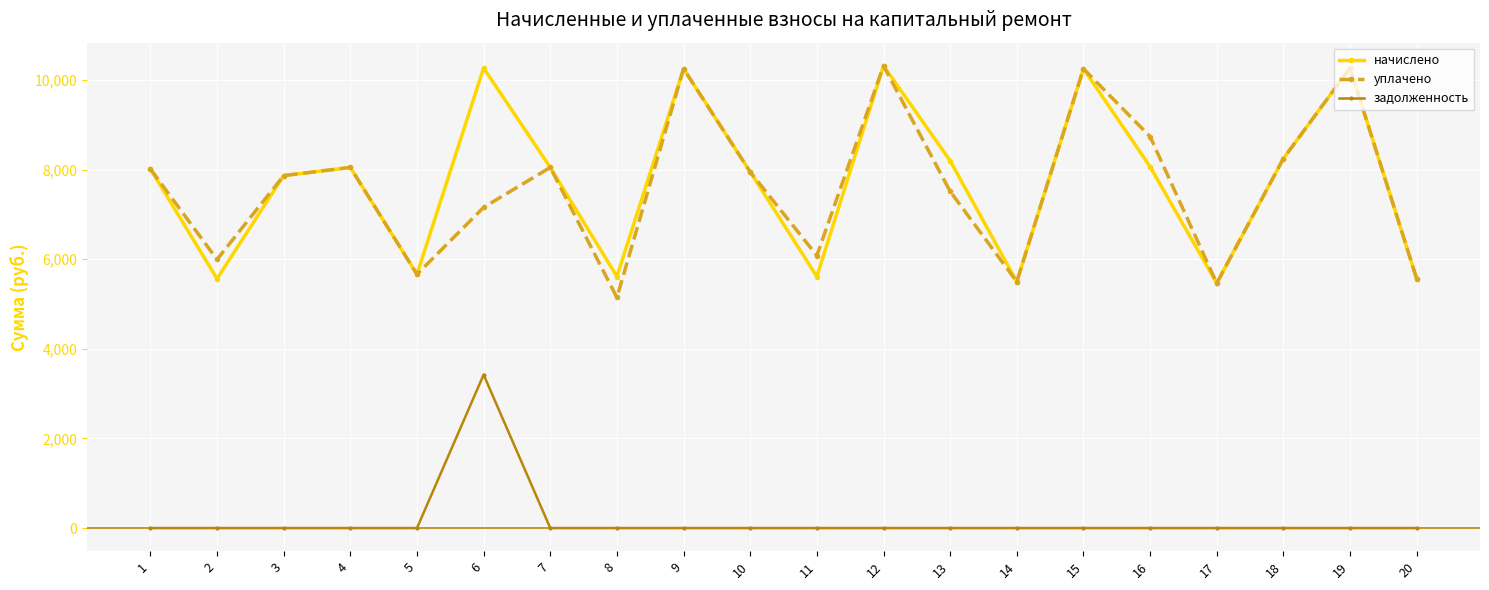

Is it true that начислено equals 10250.6 at 9?

True